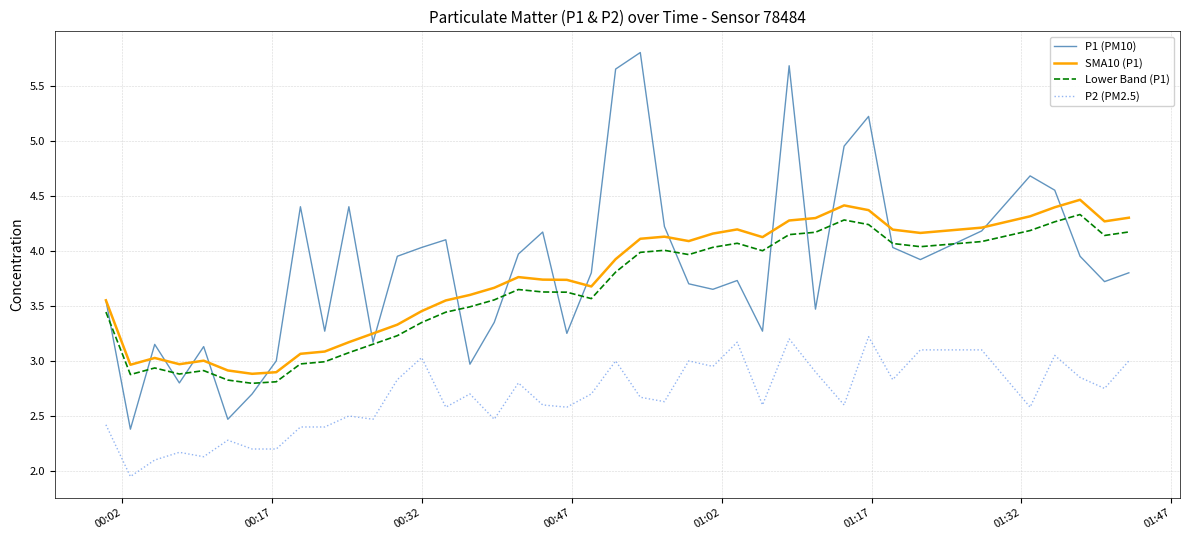

True or false: P2 (PM2.5) and P1 (PM10) intersect in this chart.

False